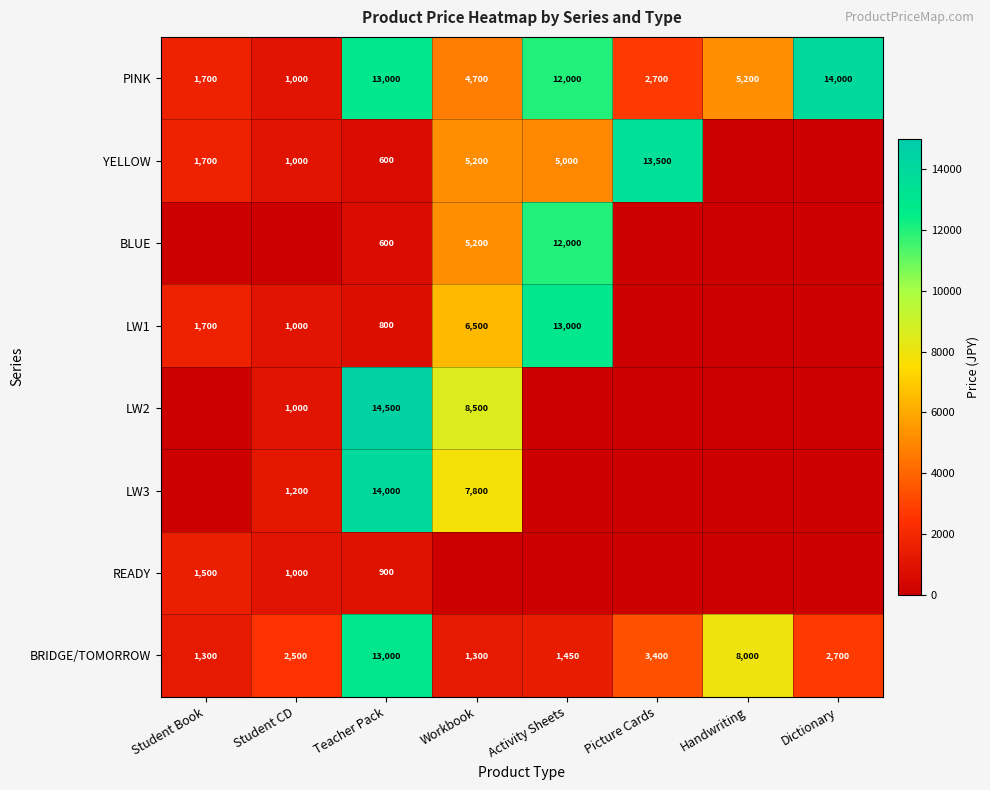

Is it true that BLUE equals 209 at Teacher Pack?

False